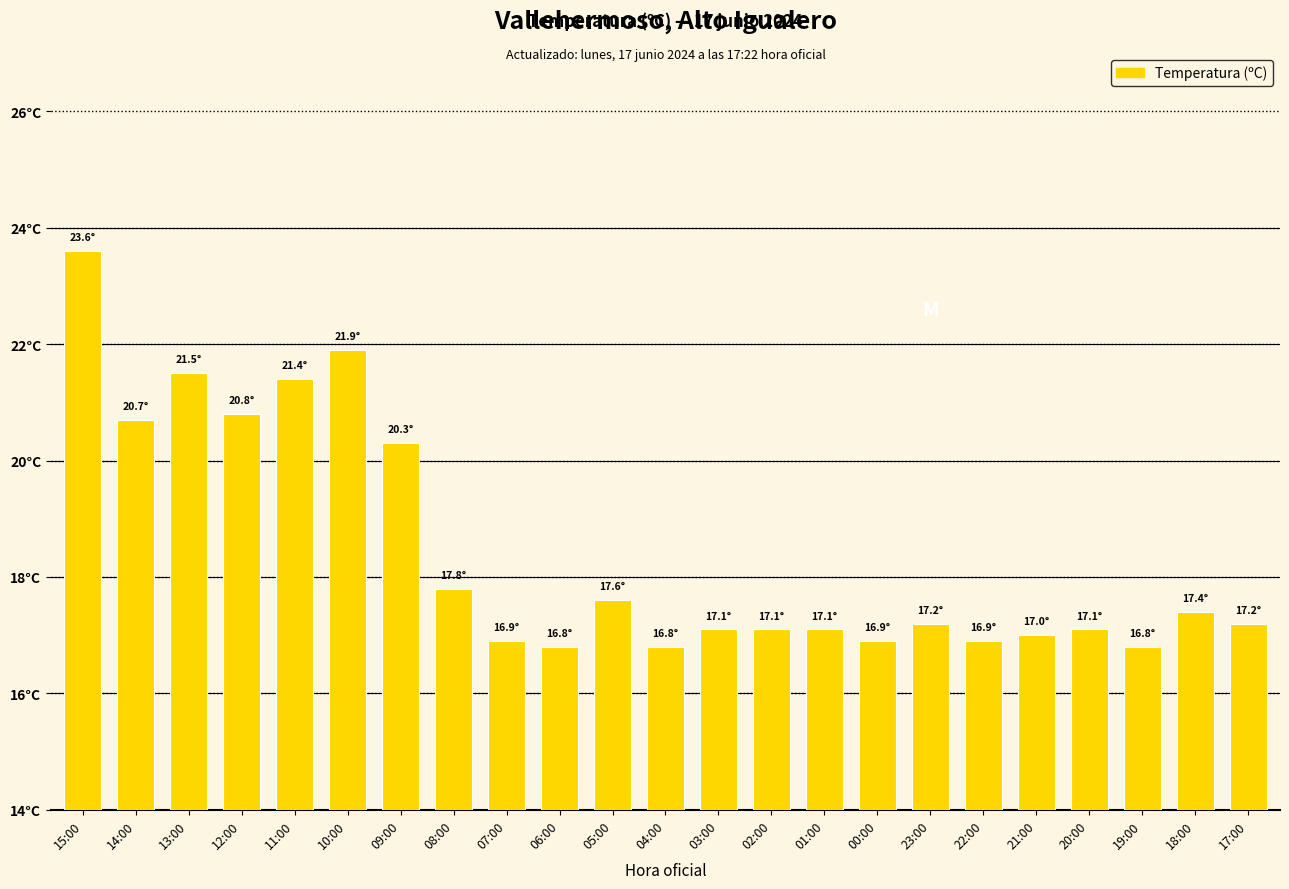

Are the bars horizontal?

No